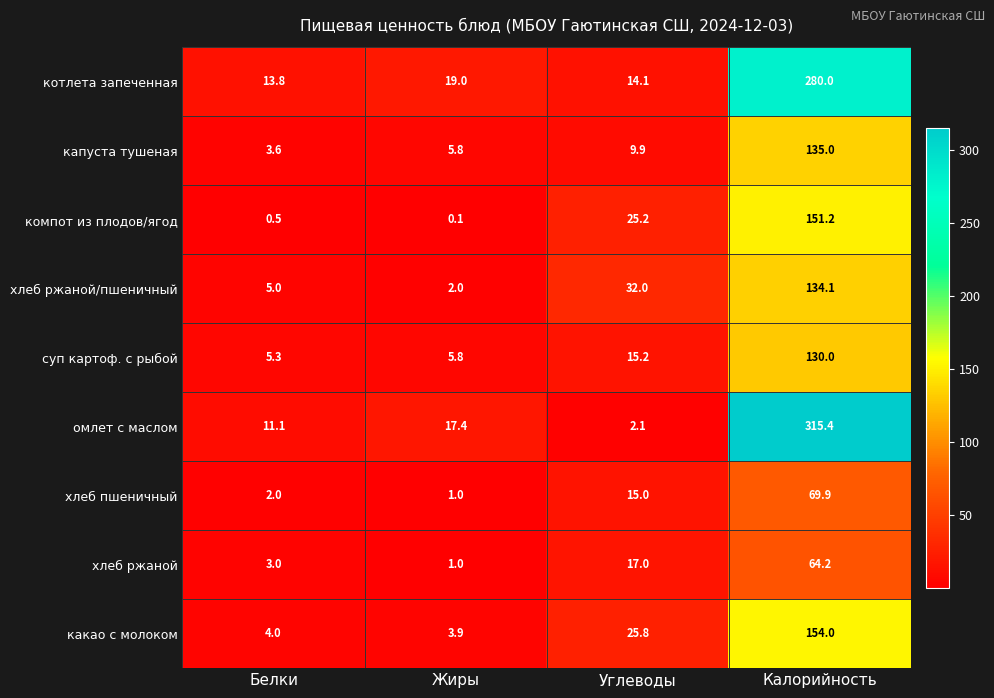

Which series changed the most between Белки and Углеводы?

хлеб ржаной/пшеничный